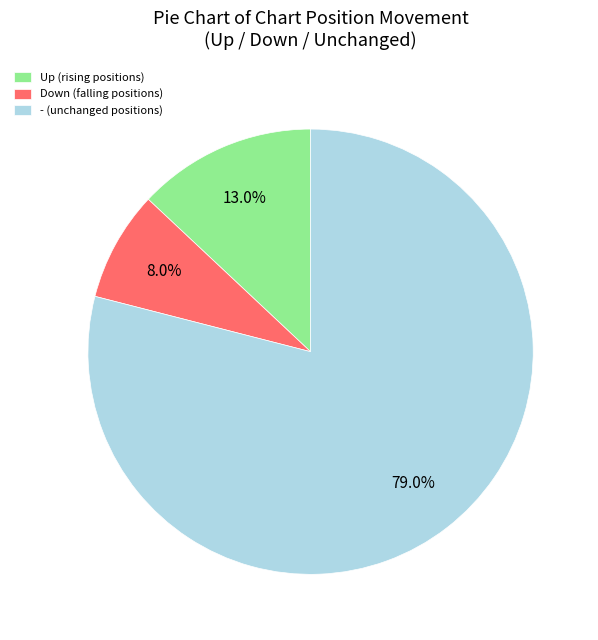

What is the smallest slice in the pie chart?

Down (falling positions)